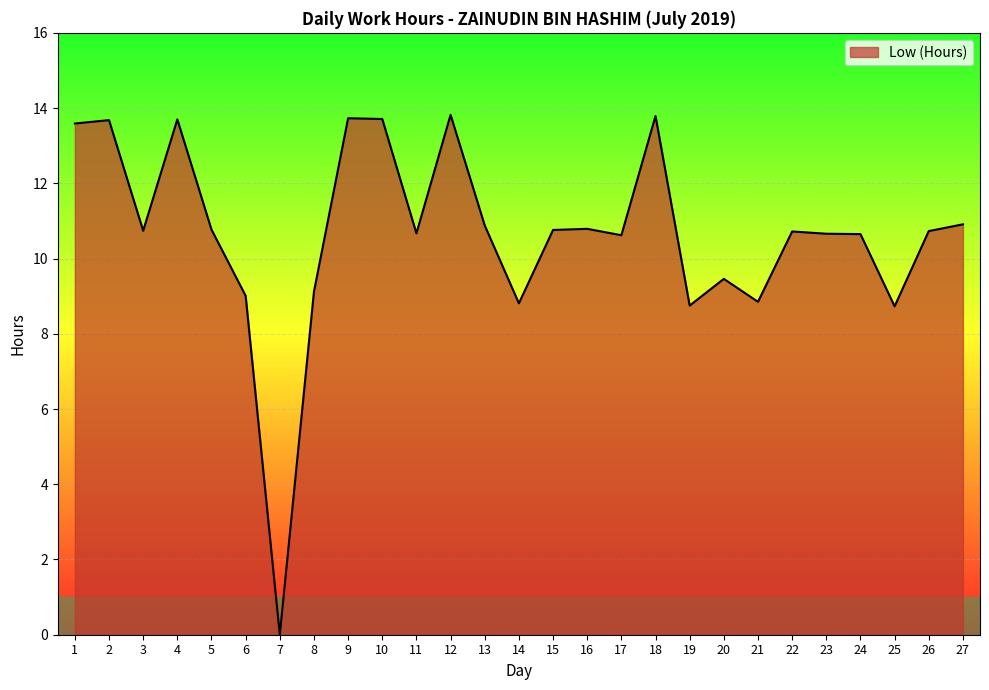

What is the ratio of the value at 9 to the value at 24?

1.3